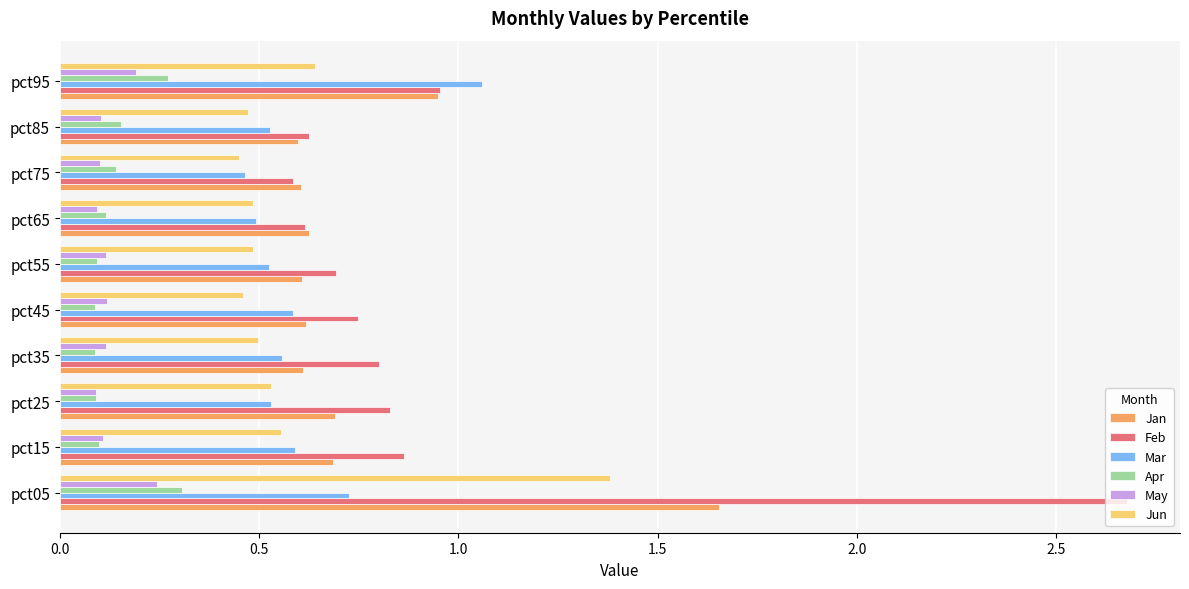

Where is Jan nearest to the value 1?

pct95